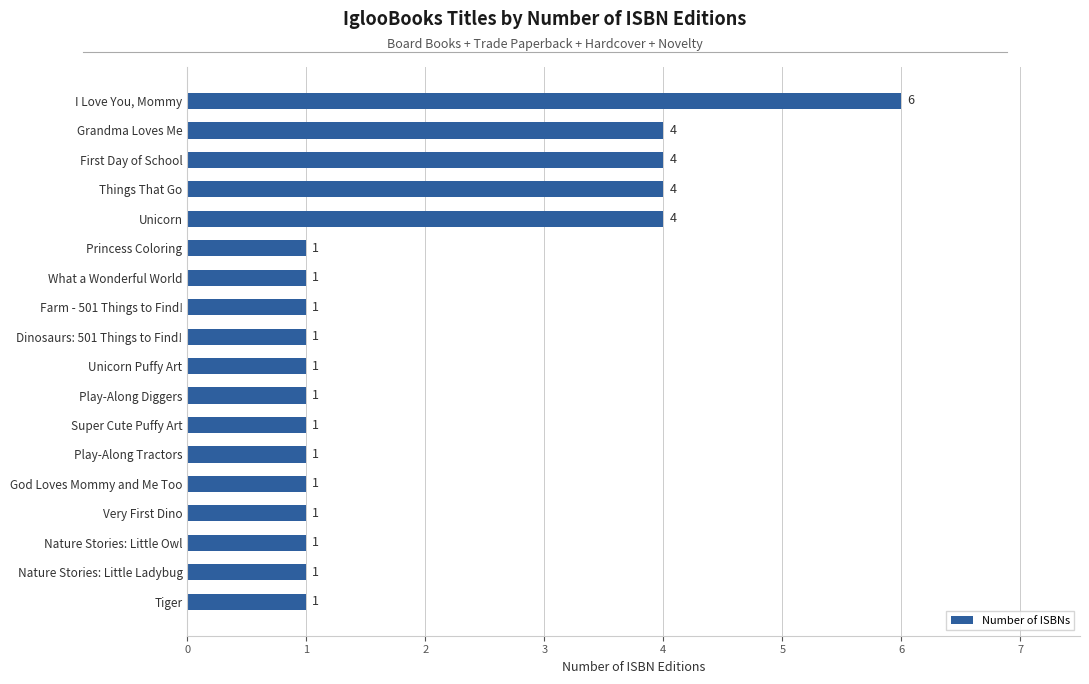

Reading bottom to top, transcribe all the data shown in this chart.

Tiger=1	Nature Stories: Little Ladybug=1	Nature Stories: Little Owl=1	Very First Dino=1	God Loves Mommy and Me Too=1	Play-Along Tractors=1	Super Cute Puffy Art=1	Play-Along Diggers=1	Unicorn Puffy Art=1	Dinosaurs: 501 Things to Find!=1	Farm - 501 Things to Find!=1	What a Wonderful World=1	Princess Coloring=1	Unicorn=4	Things That Go=4	First Day of School=4	Grandma Loves Me=4	I Love You, Mommy=6